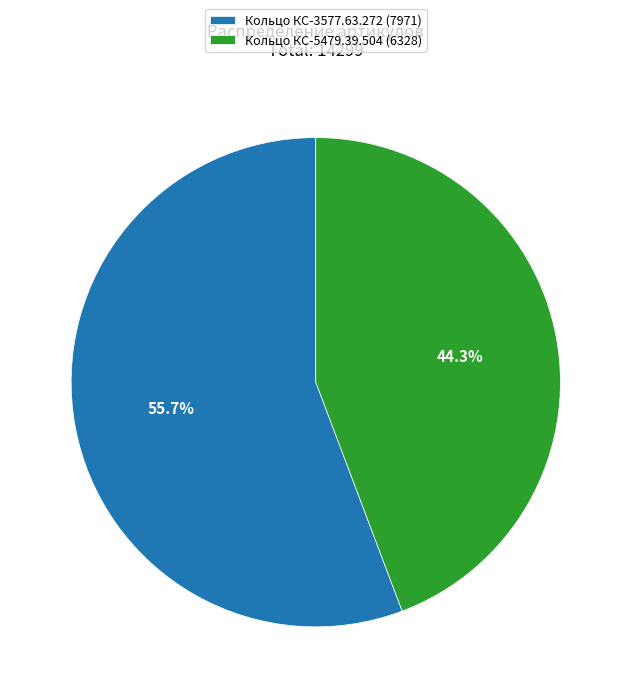

To the nearest percent, what is the average slice percentage?

50%